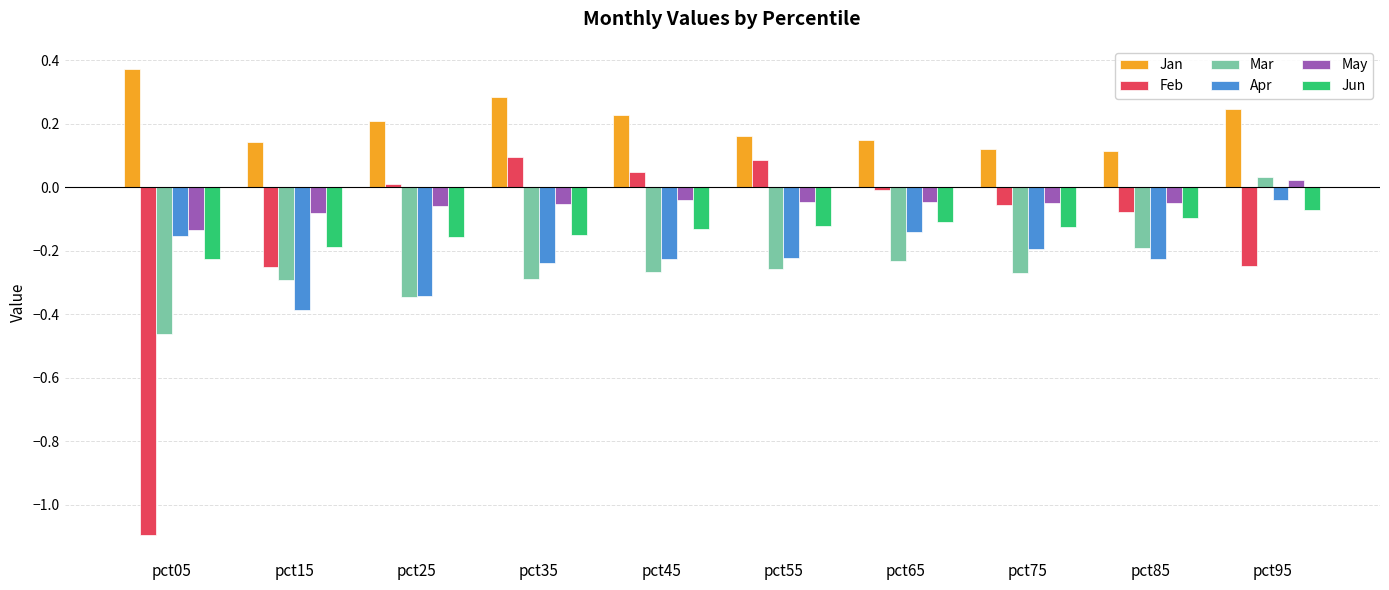

How many bars are there in total?

60